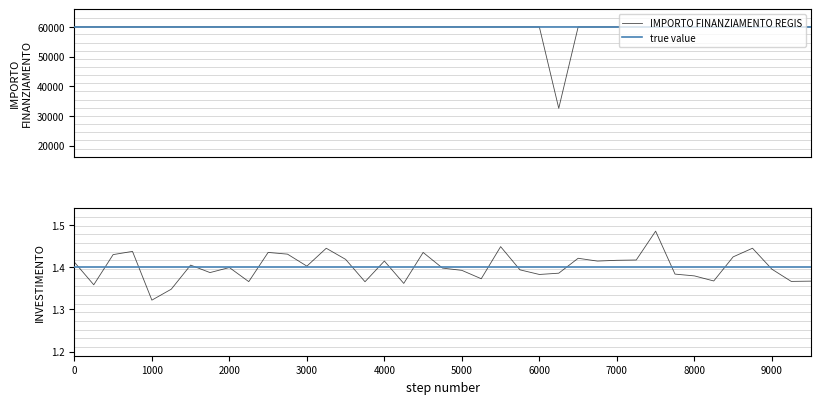

What is the highest value of the IMPORTO FINANZIAMENTO REGIS series?

59966